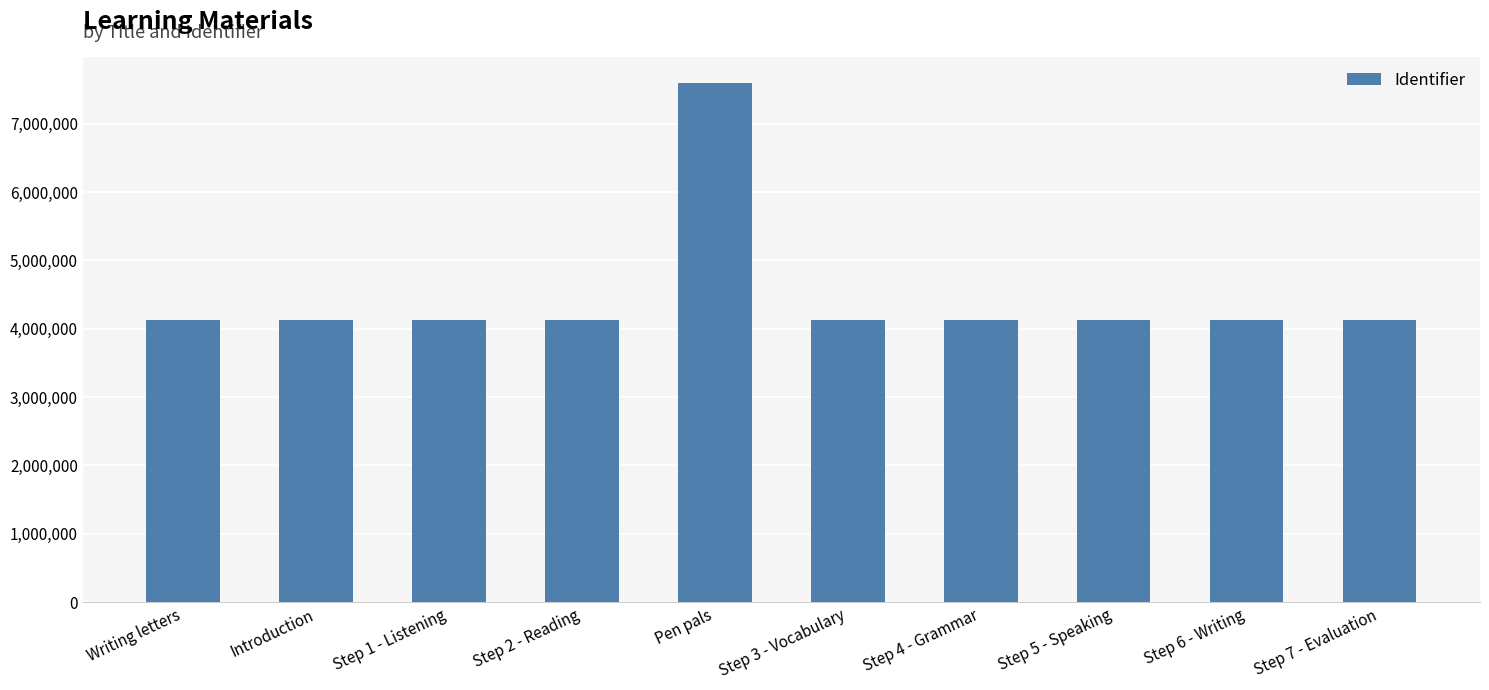

What is the sum of the values at Step 2 - Reading and Step 5 - Speaking?

8250986